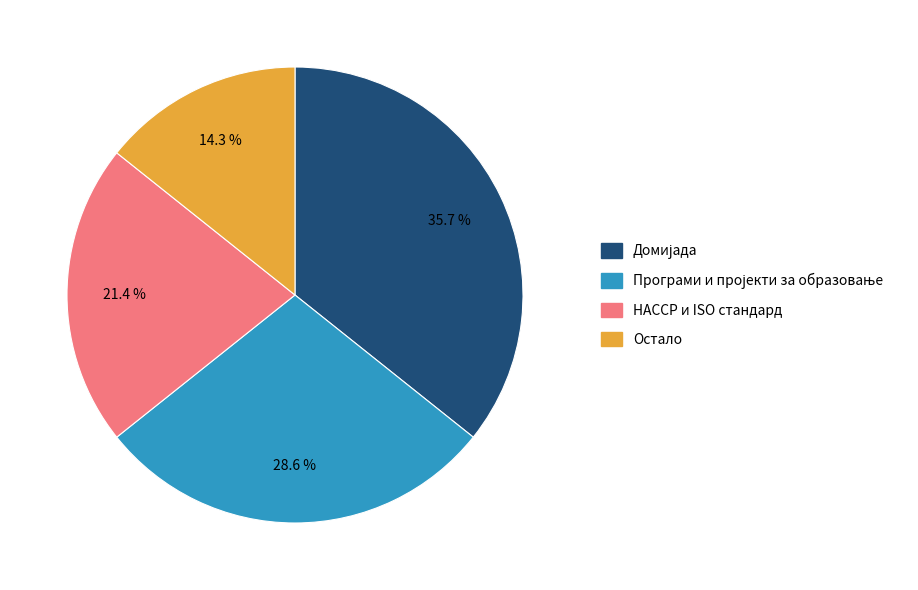

Between Остало and HACCP и ISO стандард, which is larger?

HACCP и ISO стандард